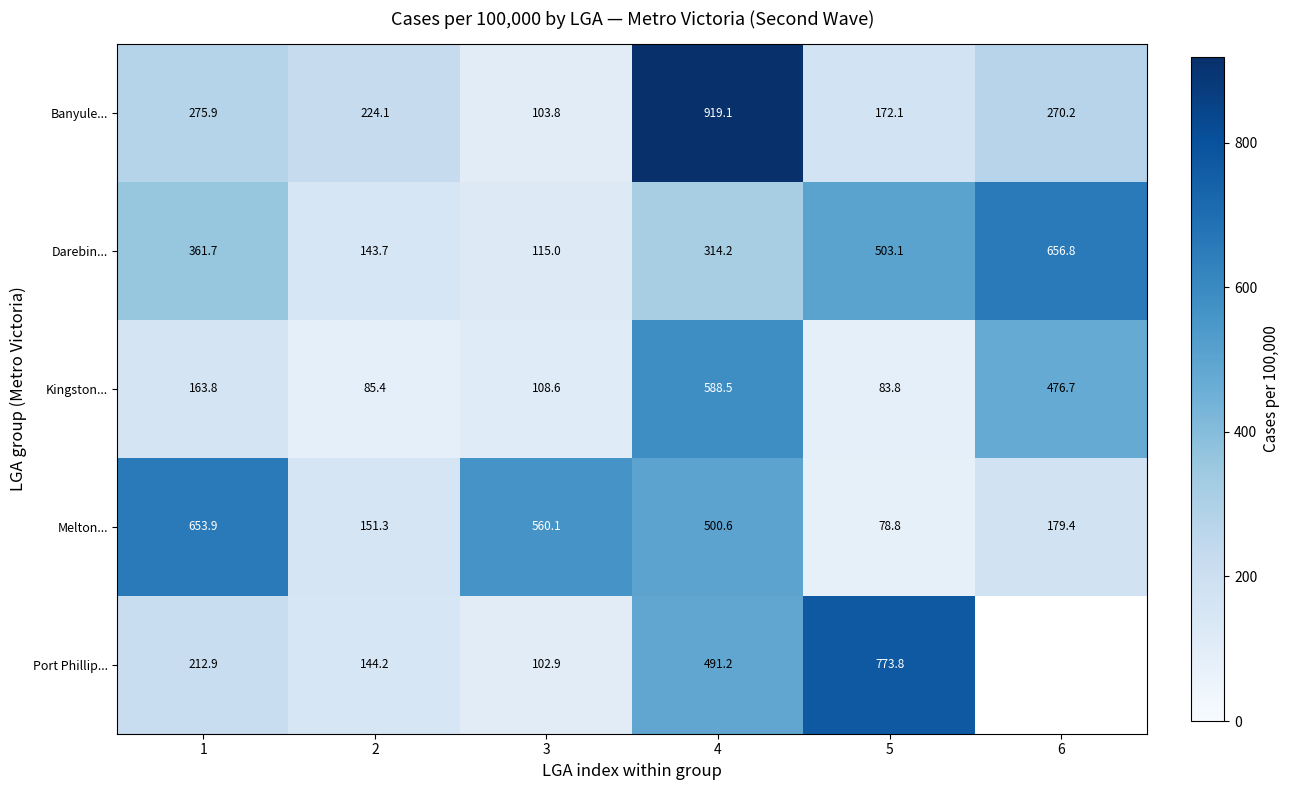

Between 1 and 4, which series saw the biggest shift?

Banyule...